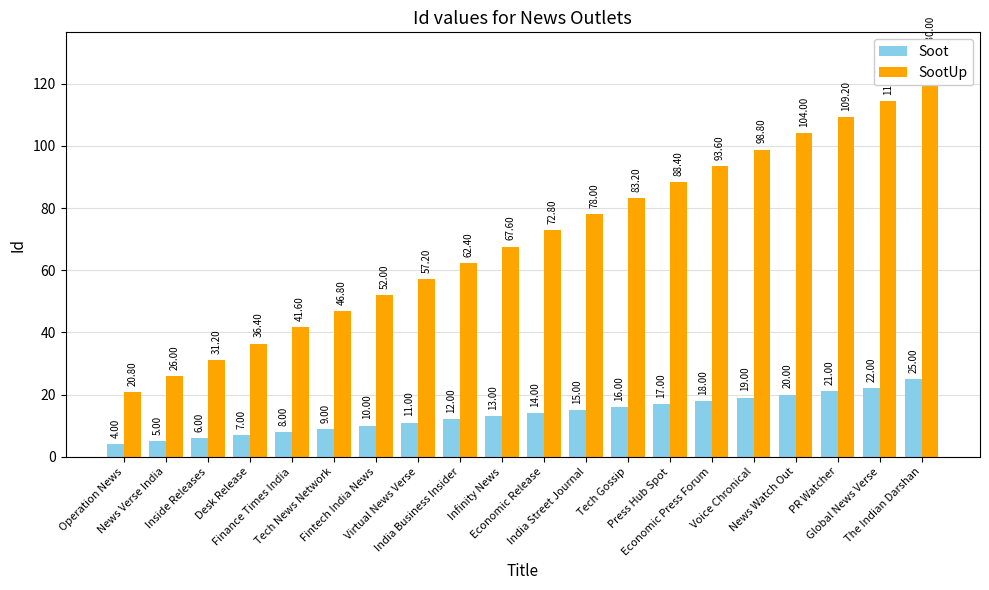

What is the difference between the highest and lowest values at Tech Gossip?

67.2